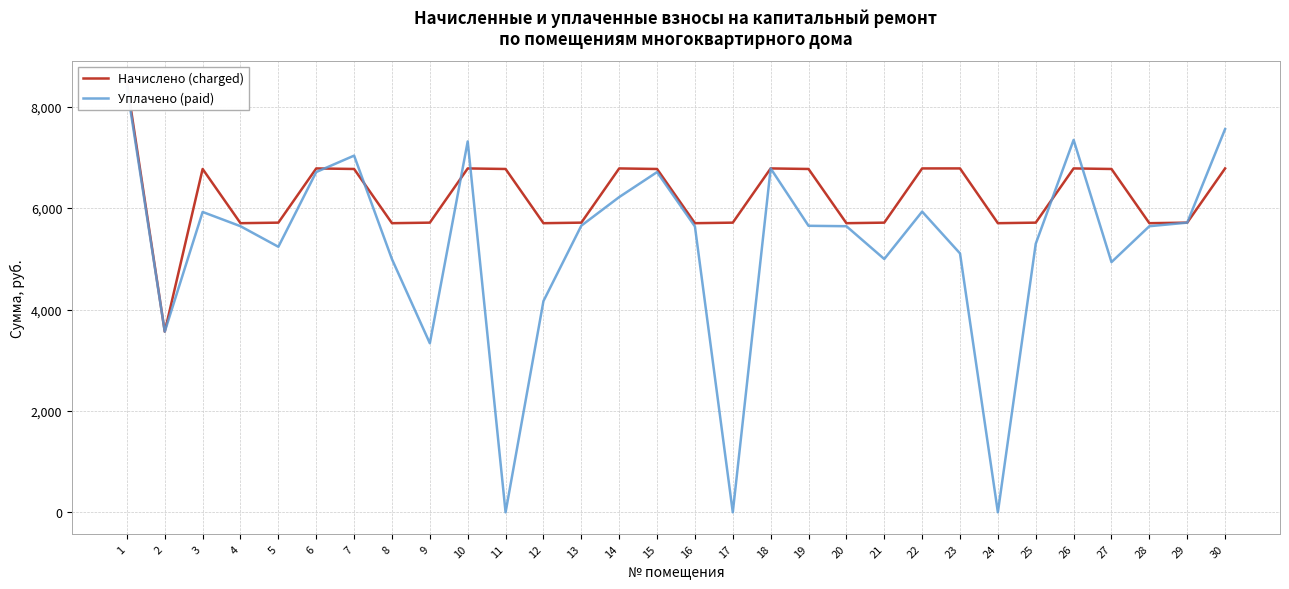

True or false: Уплачено (paid) has a value of 4934.5 at 27.

True